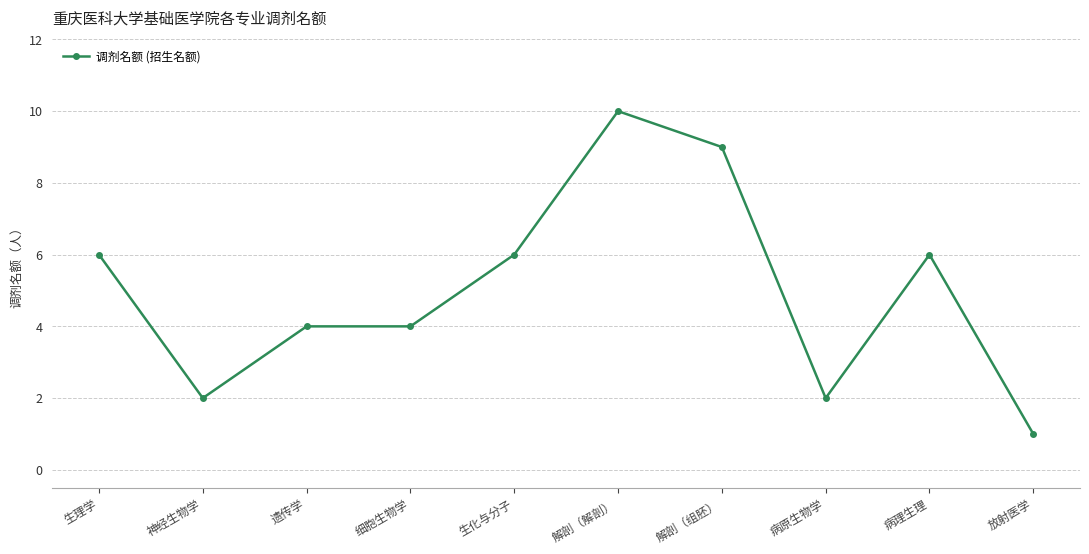

True or false: the data shows 3 at 解剖（组胚）.

False